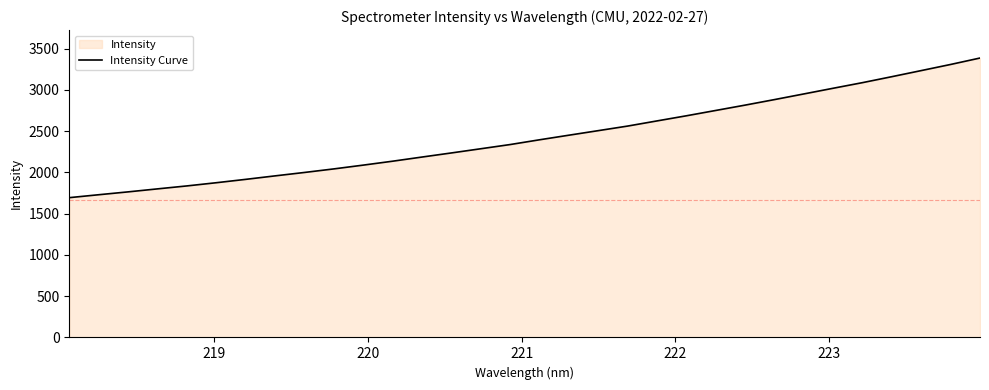

What is the minimum value shown in the chart?

1694.7